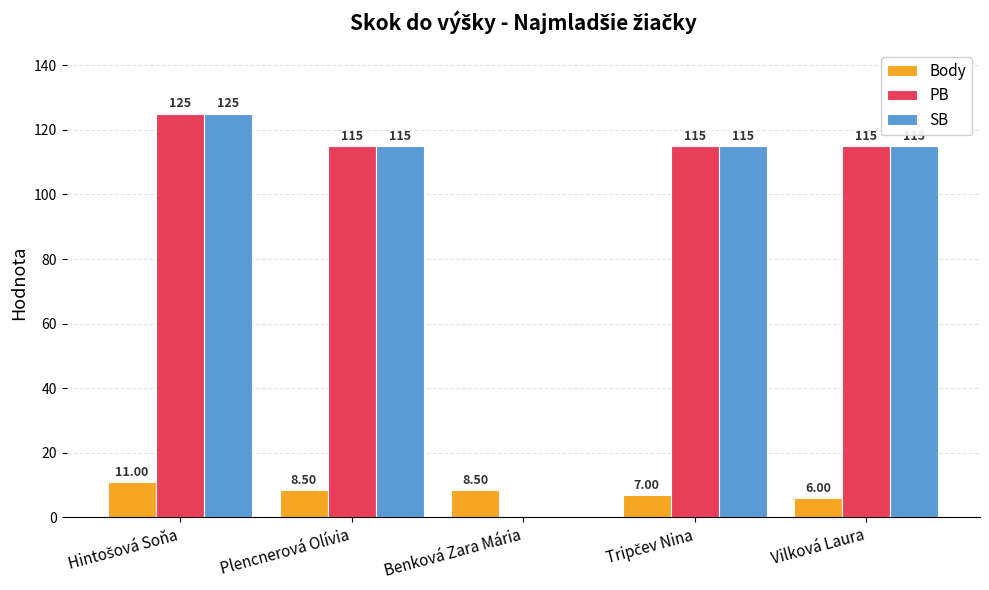

Is the value of SB at Benková Zara Mária greater than the value of Body at Benková Zara Mária?

No